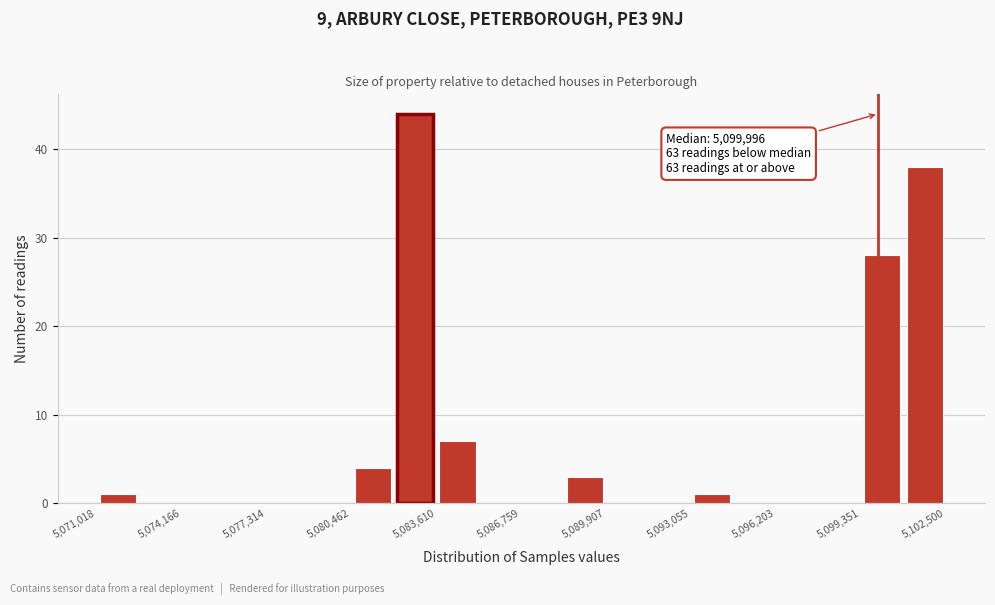

Around what value on the x-axis is the tallest bar? Give the approximate position of its centre, as read against the axis.

5083000